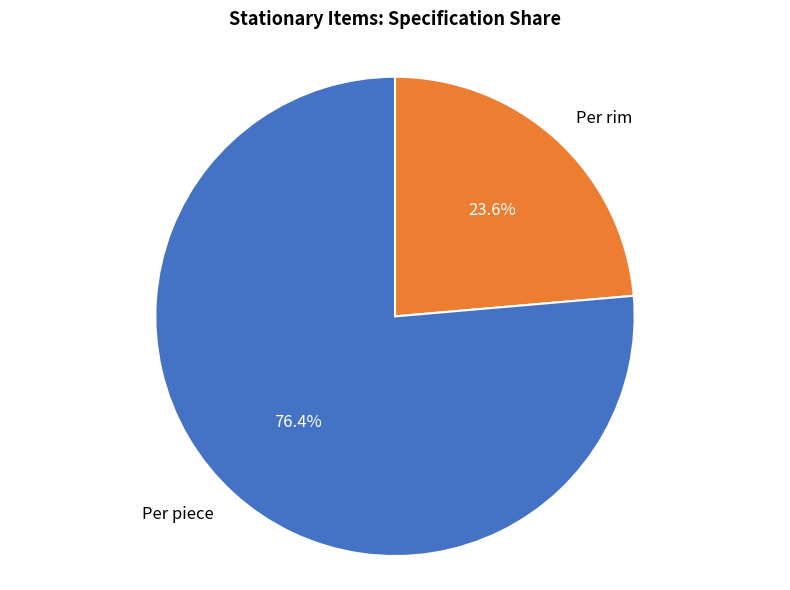

Which category has the biggest portion of the pie?

Per piece